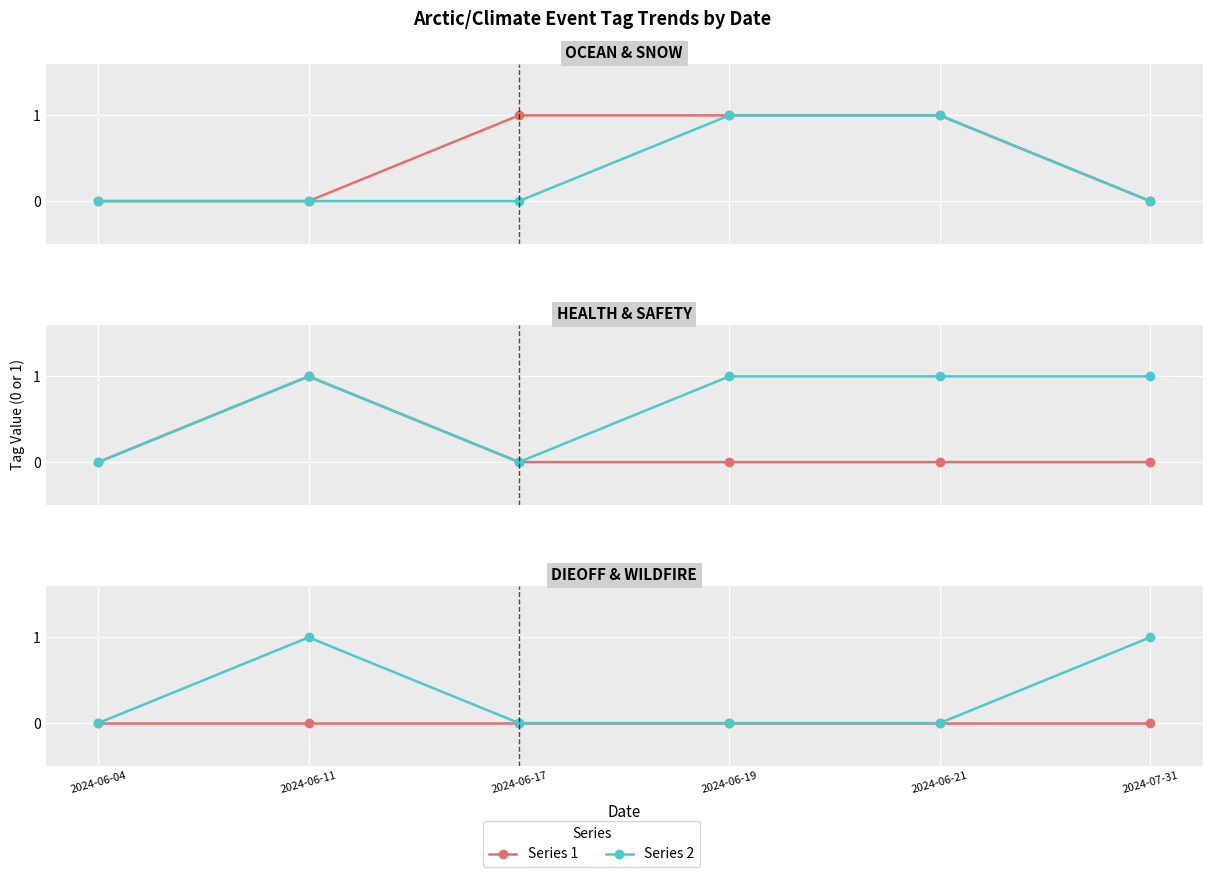

Count the number of categories in the chart.

6